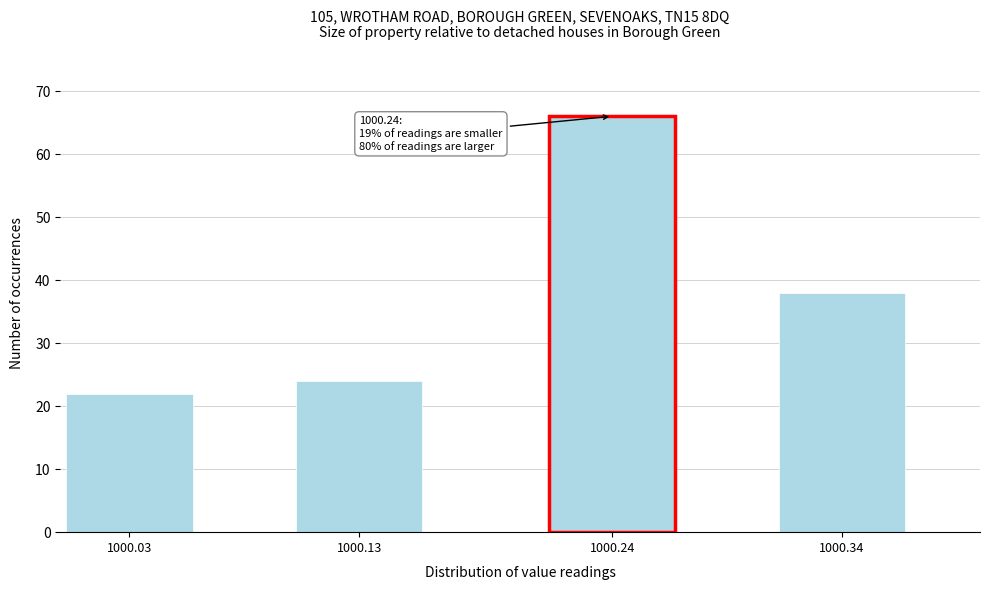

Reading left to right, transcribe all the data shown in this chart.

22	24	66	38